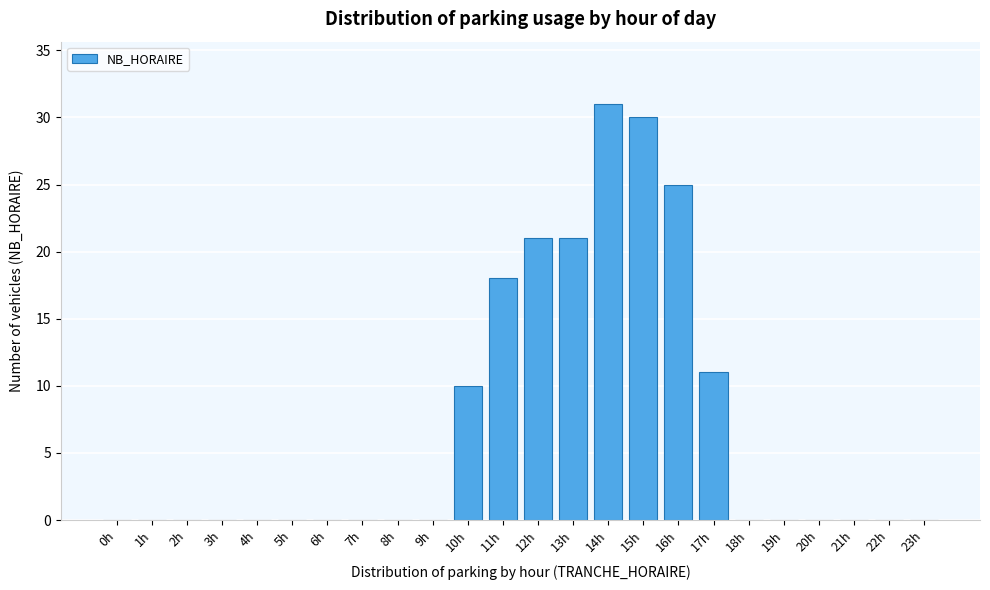

Reading left to right, transcribe all the data shown in this chart.

0h=0	1h=0	2h=0	3h=0	4h=0	5h=0	6h=0	7h=0	8h=0	9h=0	10h=10	11h=18	12h=21	13h=21	14h=31	15h=30	16h=25	17h=11	18h=0	19h=0	20h=0	21h=0	22h=0	23h=0